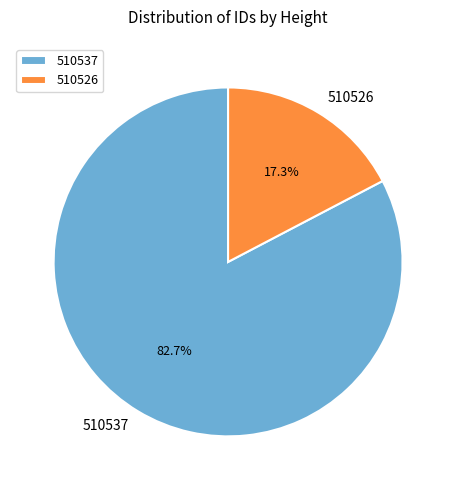

Combined, do 510526 and 510537 account for over 50%?

Yes